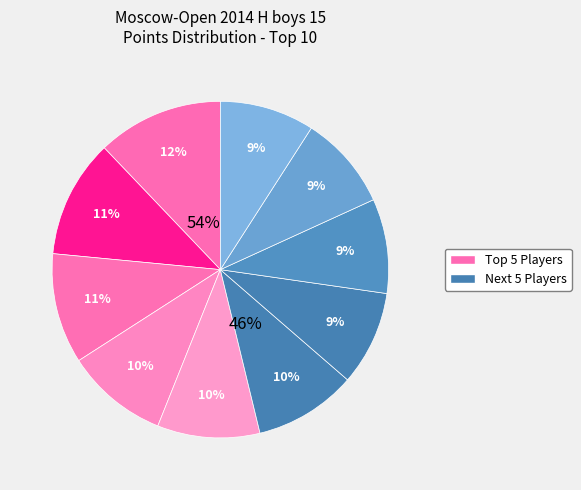

Combined, do Kolobov Leonid and Mestnikov Aisen account for over 50%?

No